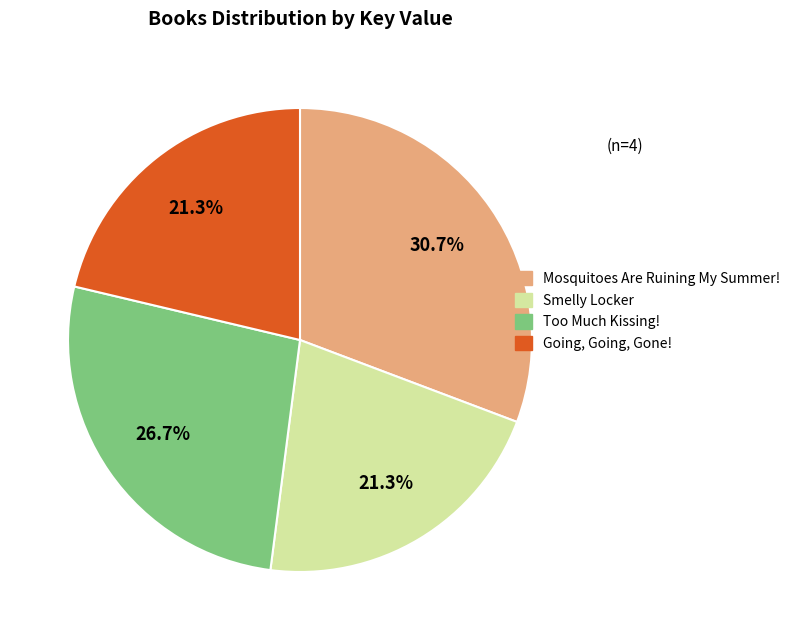

Count the number of slices in the pie.

4